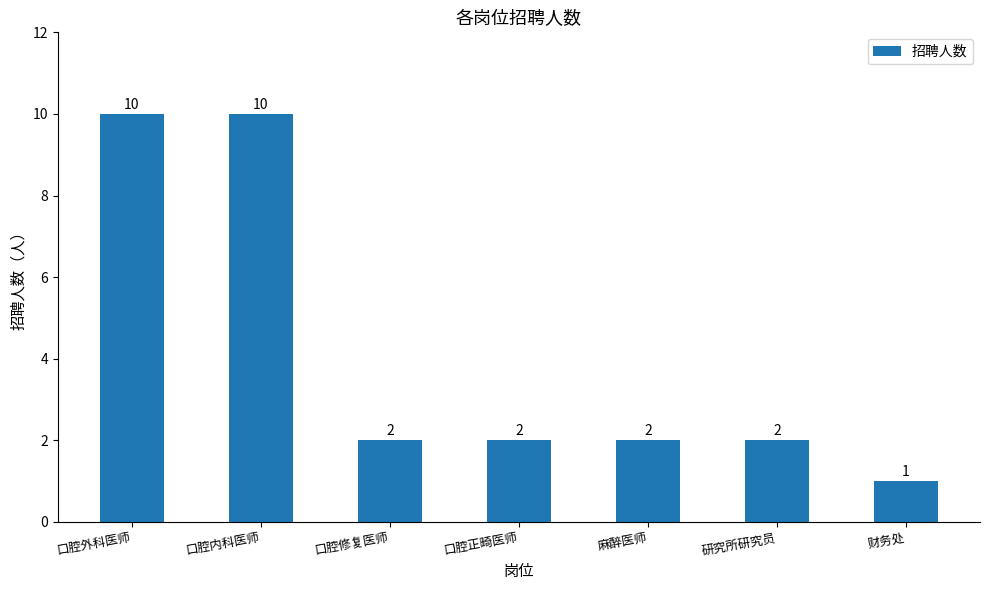

What is the value of the 3rd bar from the left?

2